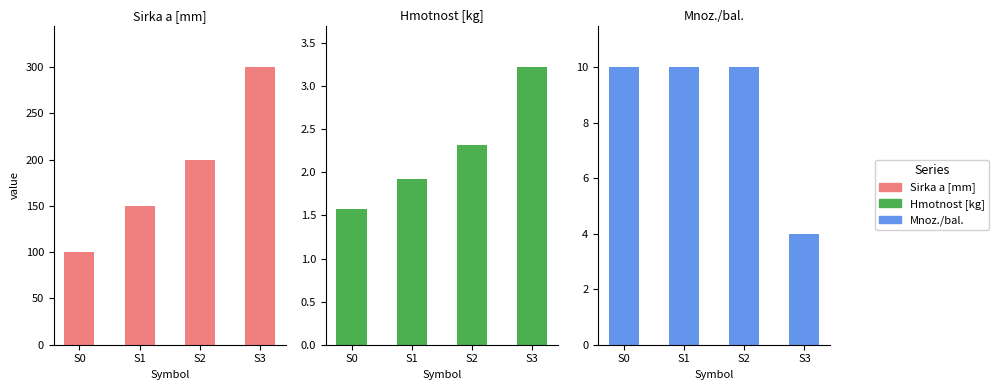

True or false: Mnoz./bal. has a value of 10.0 at S2.

True